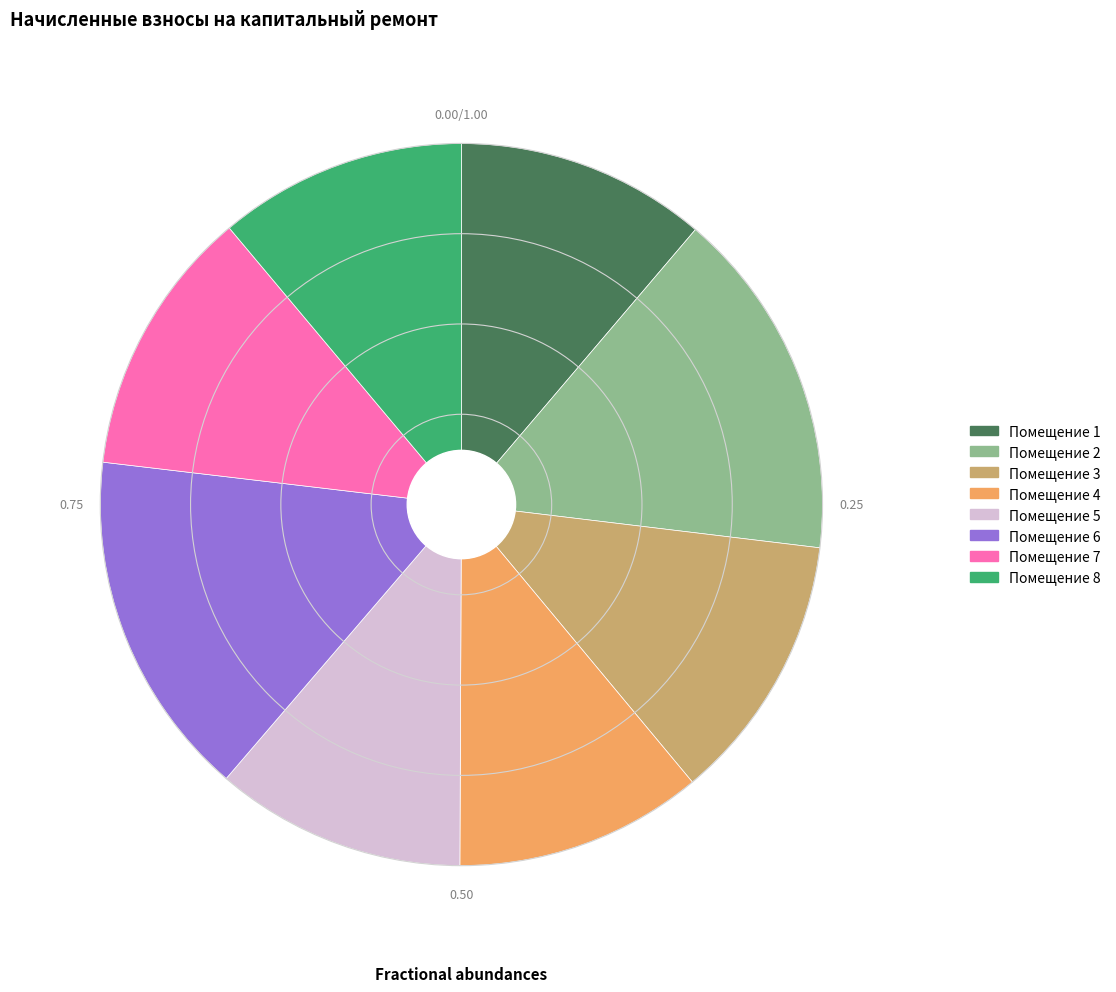

Is there a majority slice in this chart?

No